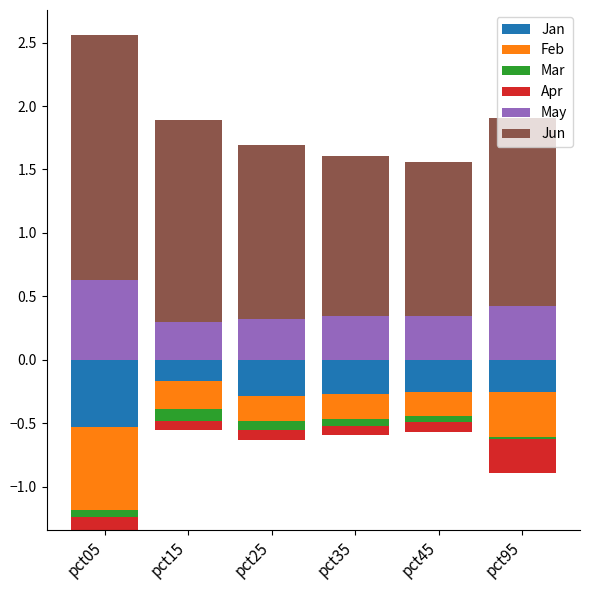

How many groups of bars are there?

6